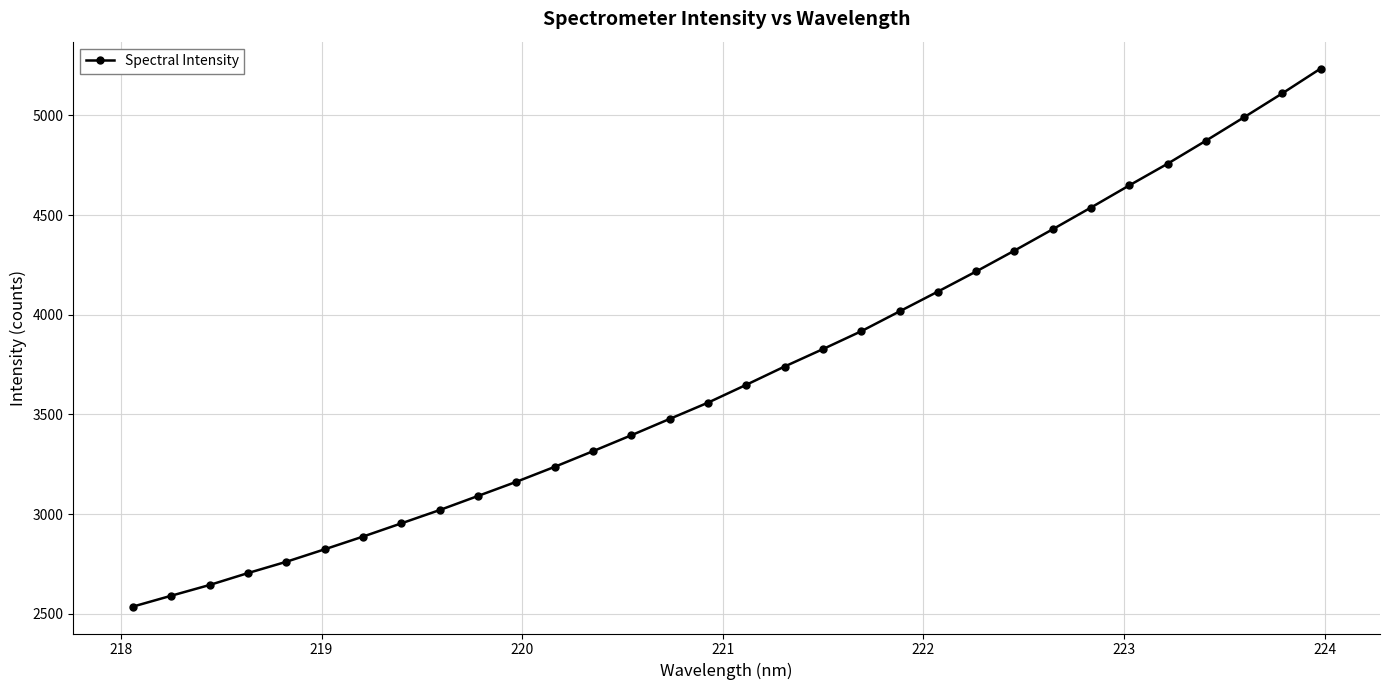

What is the smallest value displayed?

2535.5